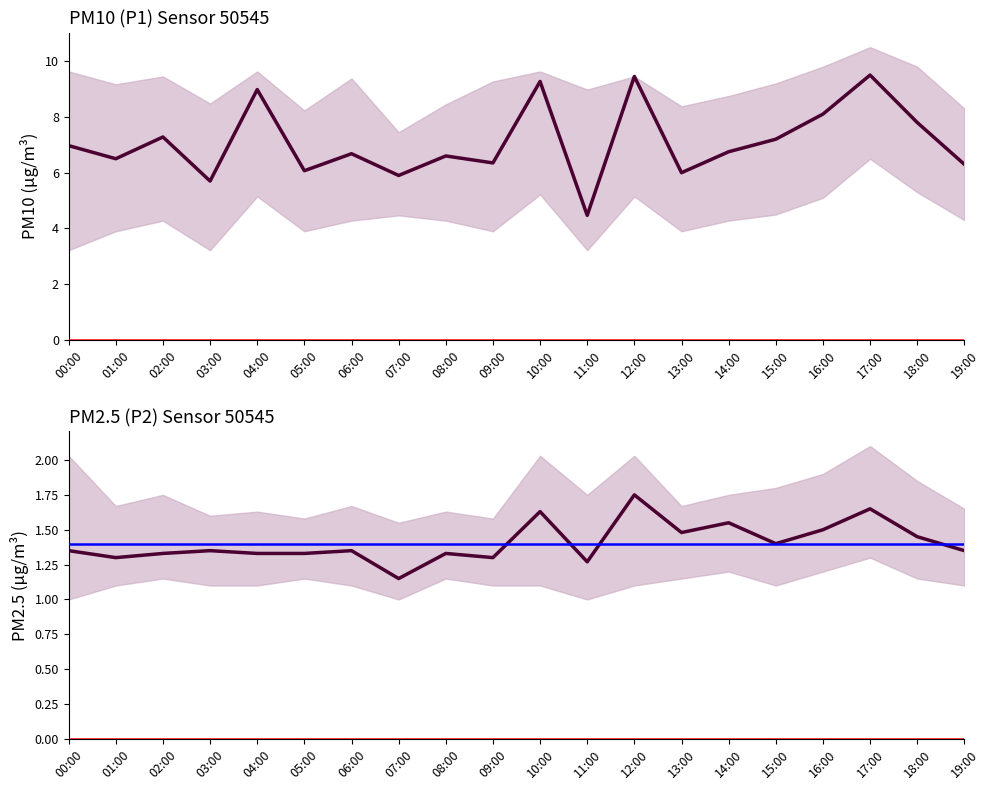

What is the label of the 17th point from the left?

16:00